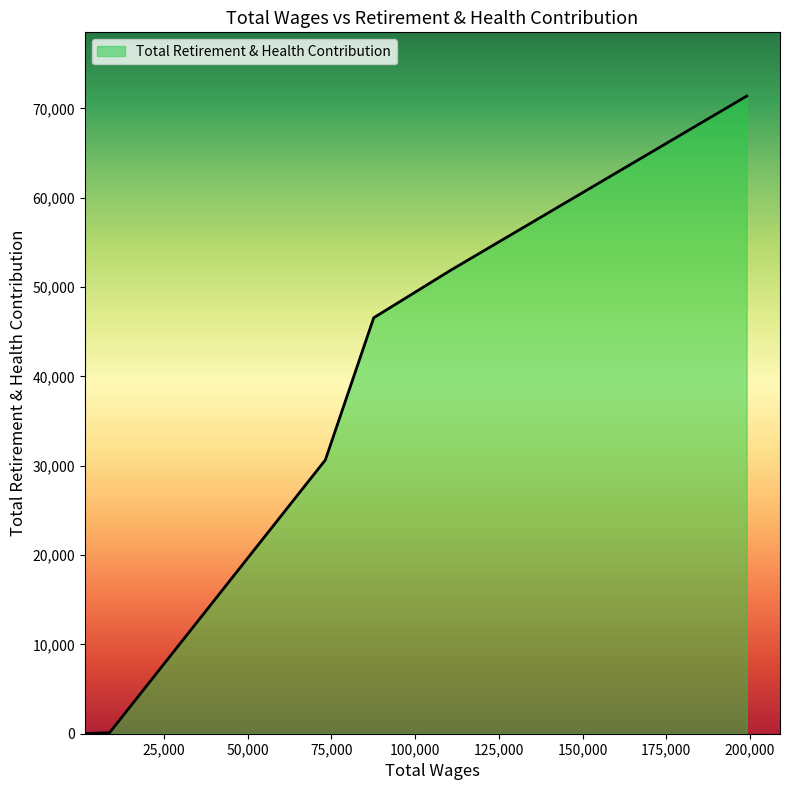

What is the sum of all values?

200593